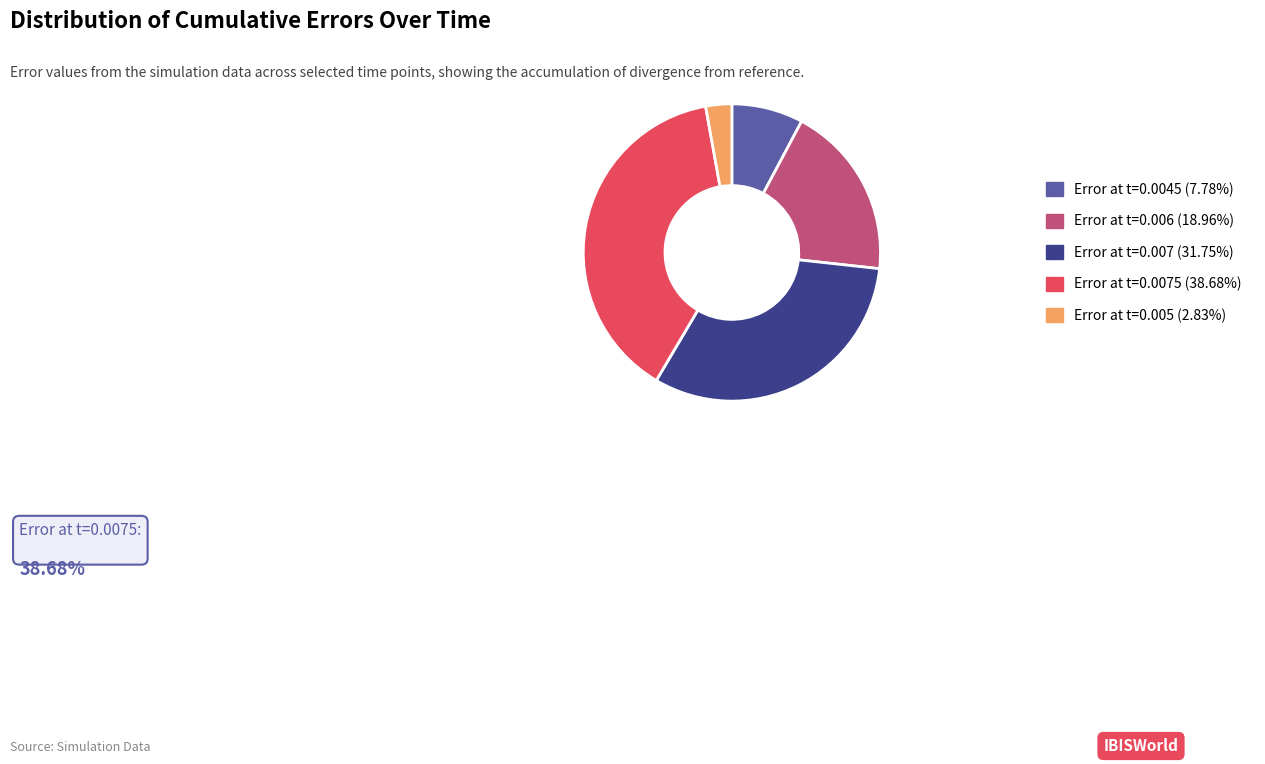

How many slices are in this pie chart?

5